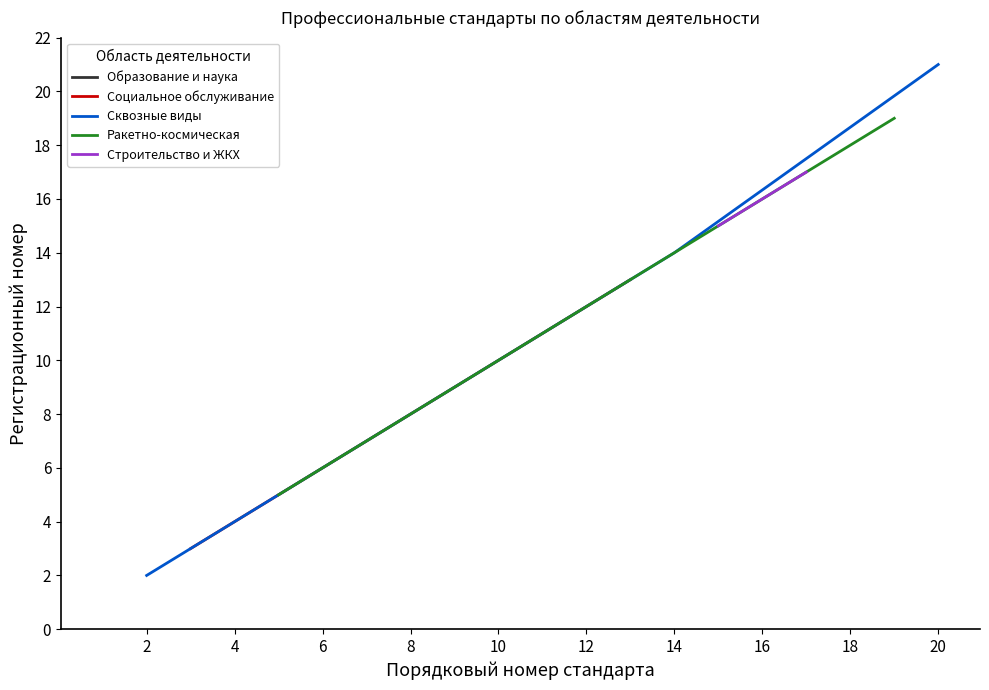

How many lines are shown in the chart?

5